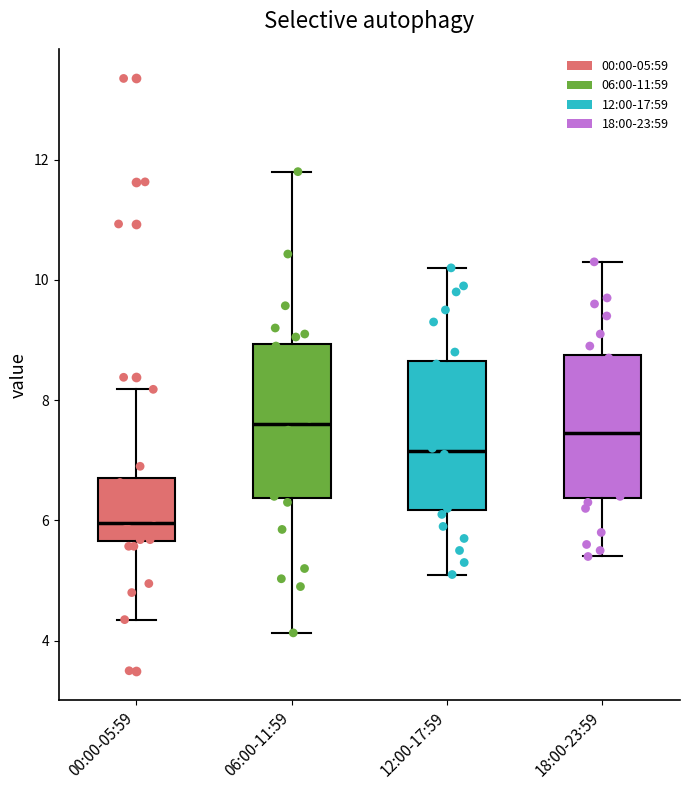

Where does the lower whisker of the box for 06:00-11:59 end on the y-axis? The values are not printed on the chart, so give them approximately, as read against the axis.

4.2